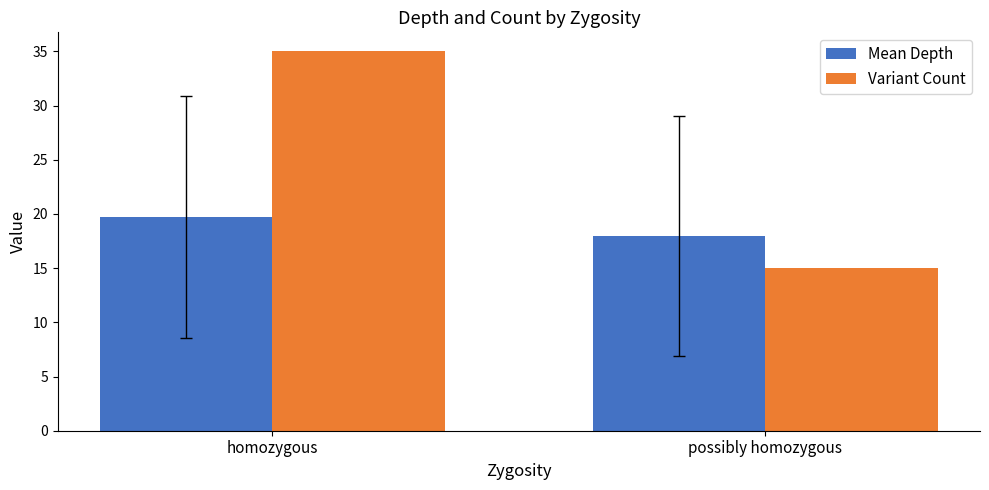

Between homozygous and possibly homozygous, which series saw the biggest shift?

Variant Count